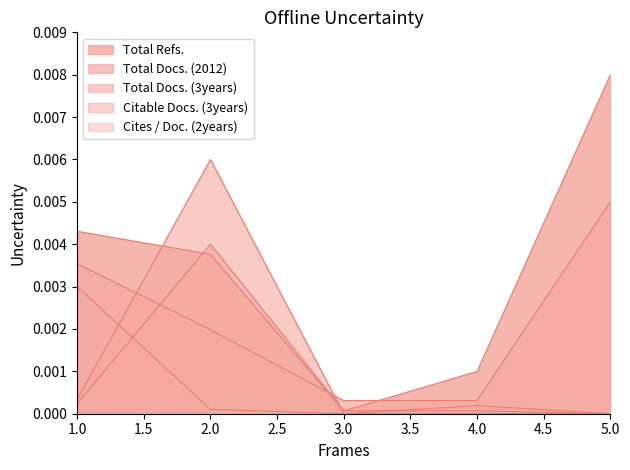

How many lines are shown in the chart?

5